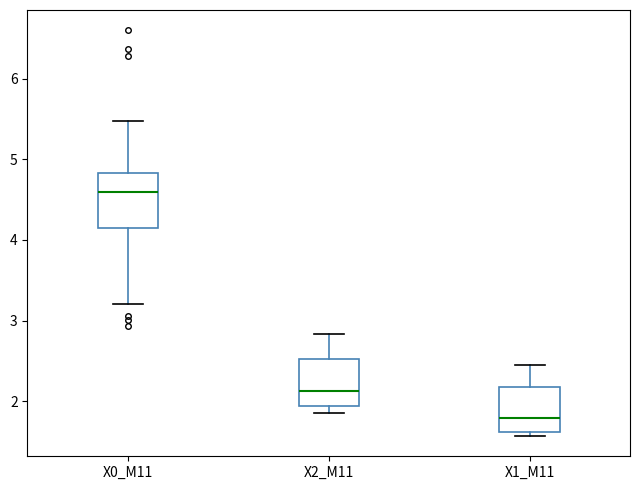

Comparing the boxes themselves (not the whiskers), which one is the tallest?

X0_M11